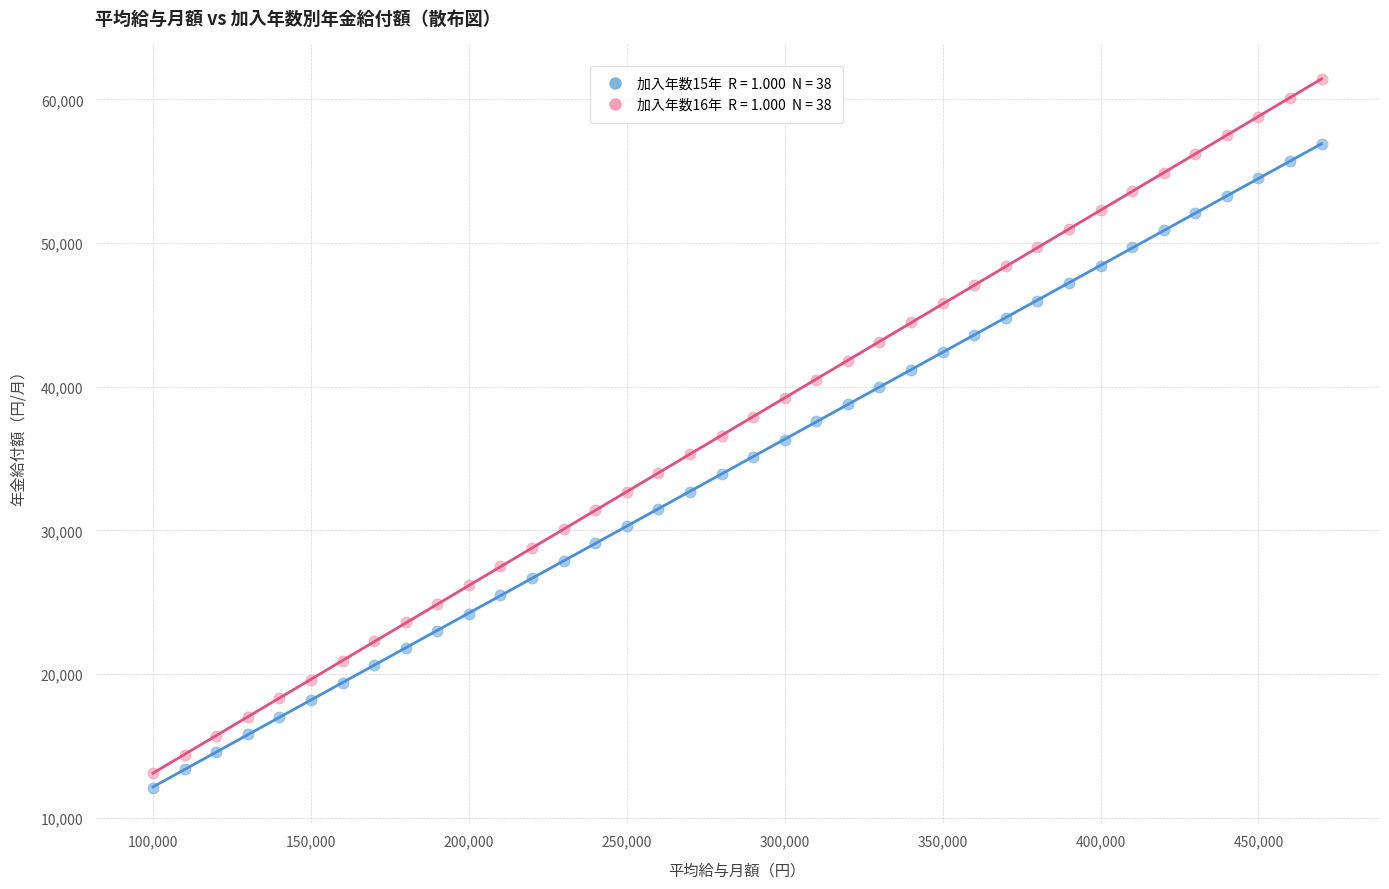

Across all data points, what is the range of Y values (max minus min)?

49300